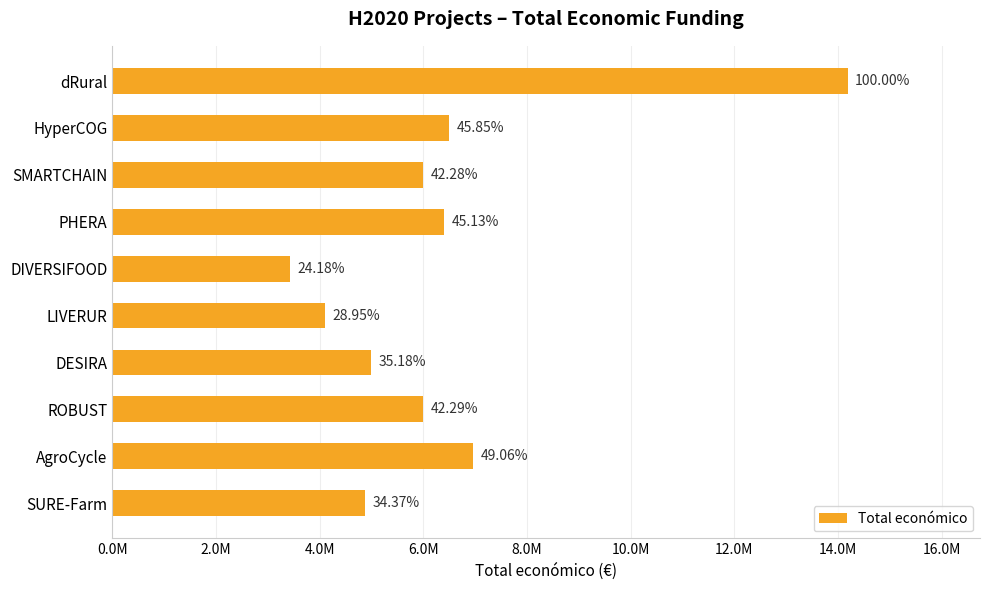

Are the bars horizontal?

Yes